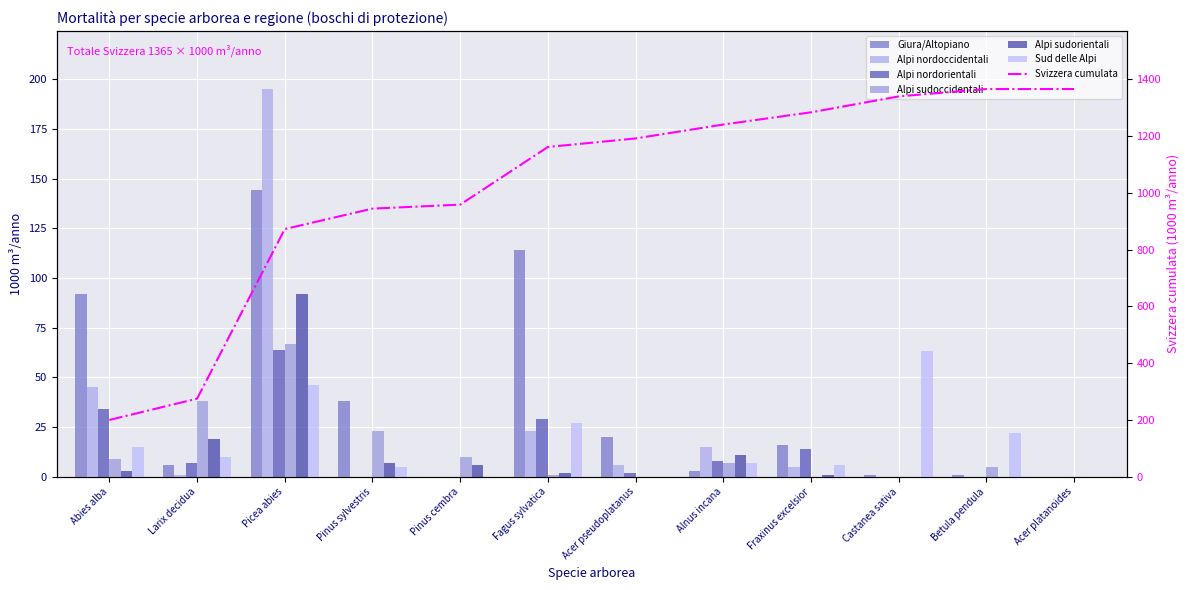

Are the bars horizontal?

No